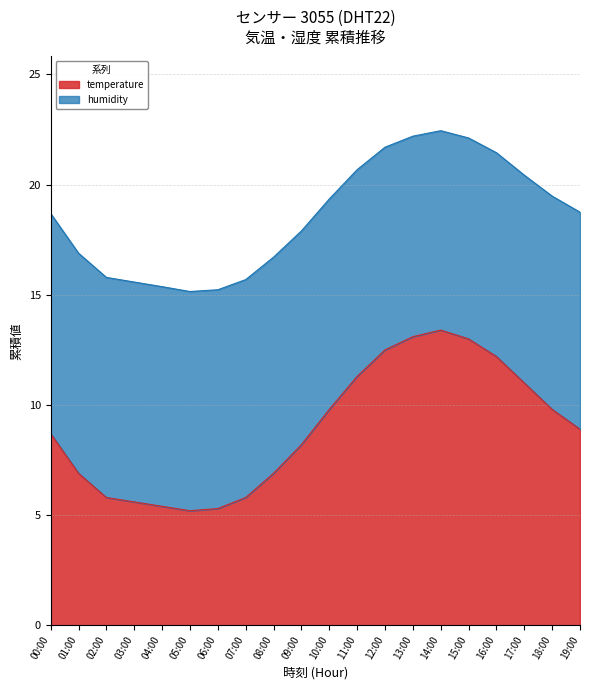

Rank the categories by value from lowest to highest.

05:00, 06:00, 04:00, 03:00, 02:00, 07:00, 01:00, 08:00, 09:00, 00:00, 19:00, 10:00, 18:00, 17:00, 11:00, 16:00, 12:00, 15:00, 13:00, 14:00